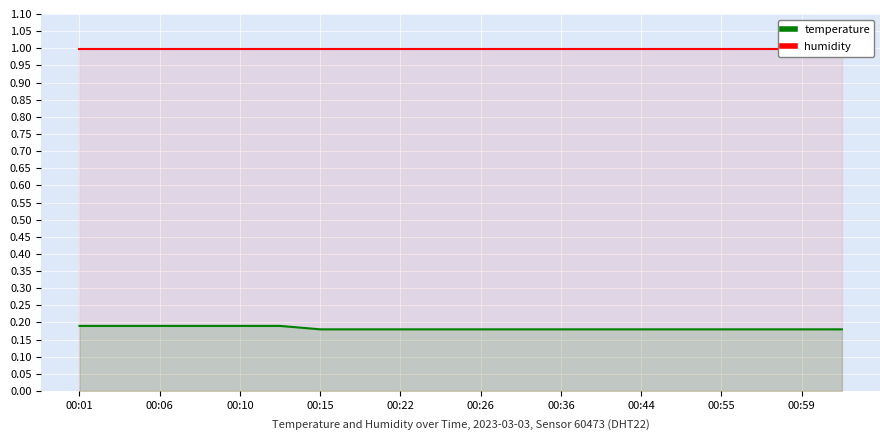

The value of temperature at 00:59 is 0.3. True or false?

False